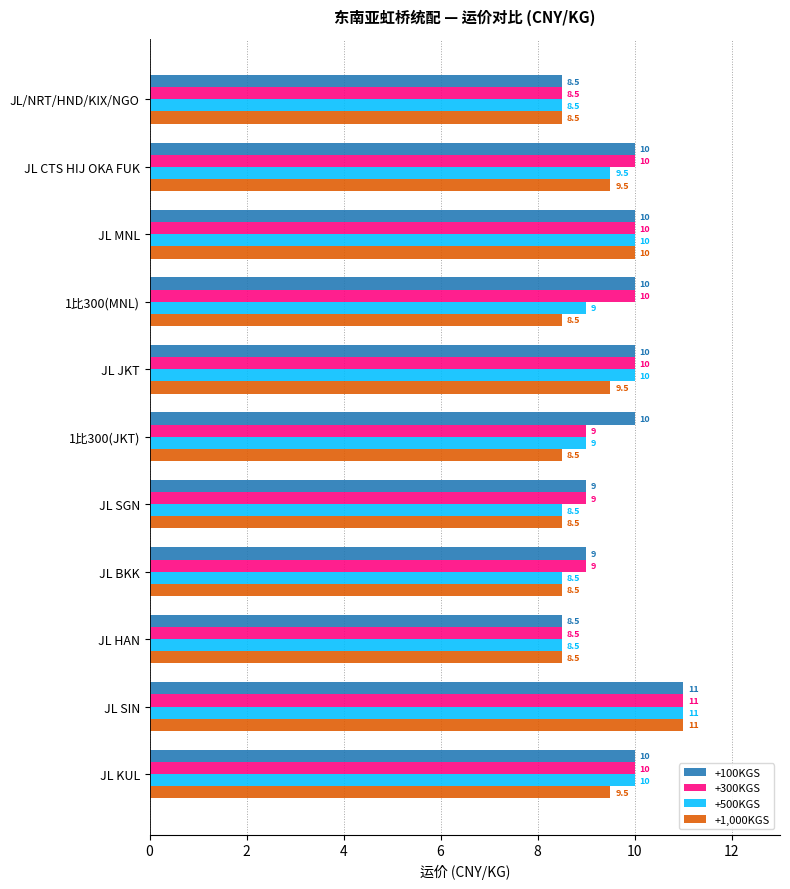

True or false: +1,000KGS has a value of 8.5 at JL BKK.

True